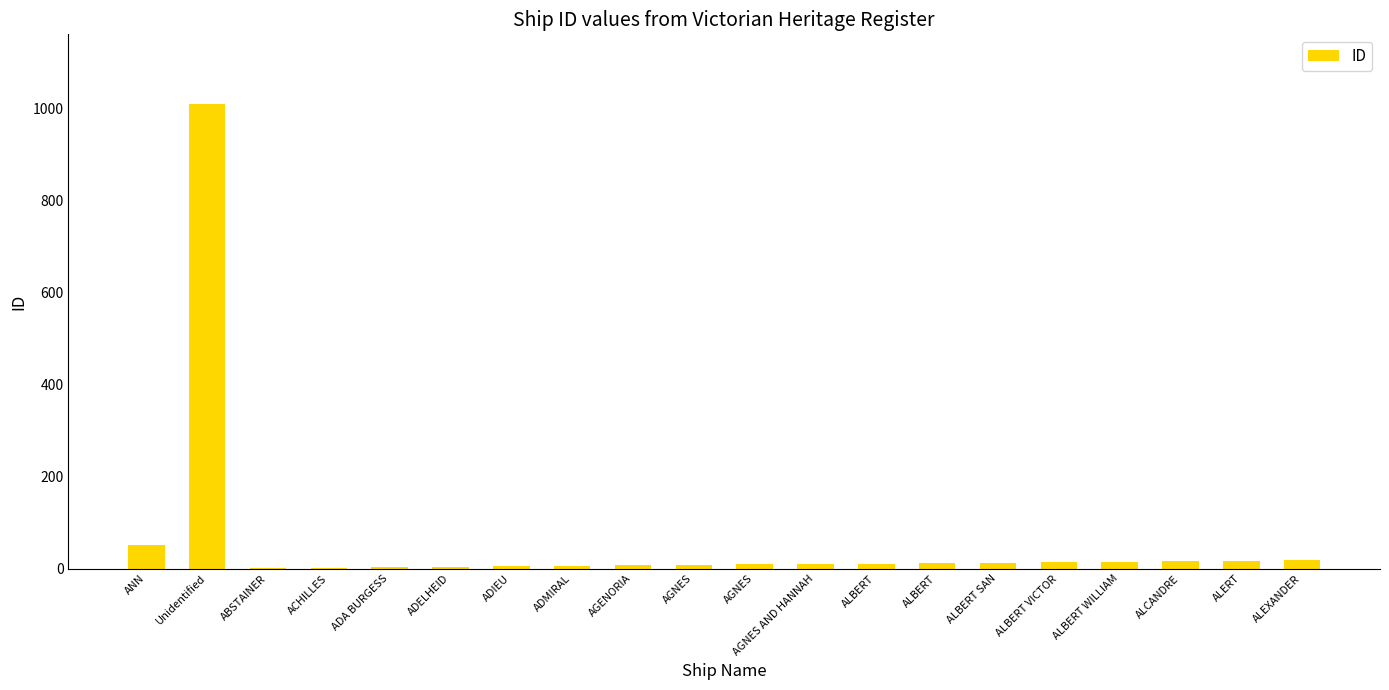

How many data points does each series have?

20